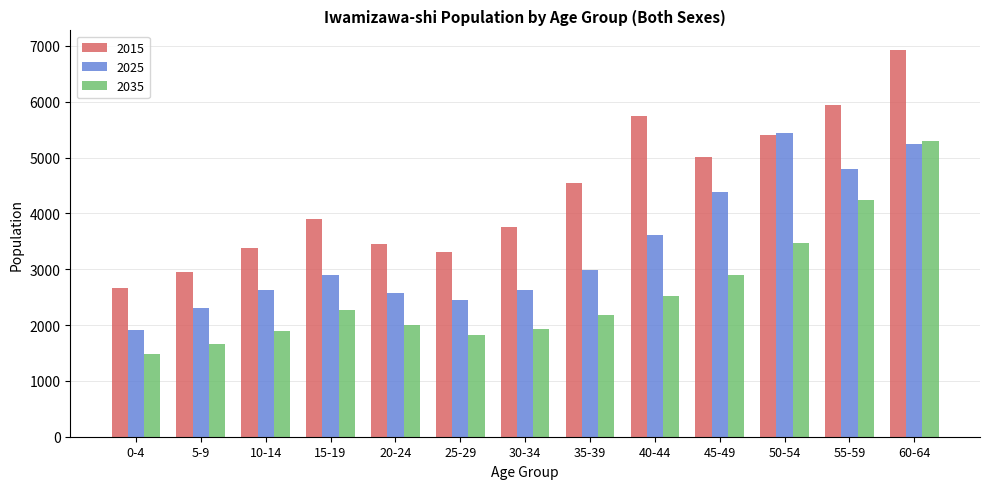

Rank the series by their maximum value, from highest to lowest.

2015, 2025, 2035